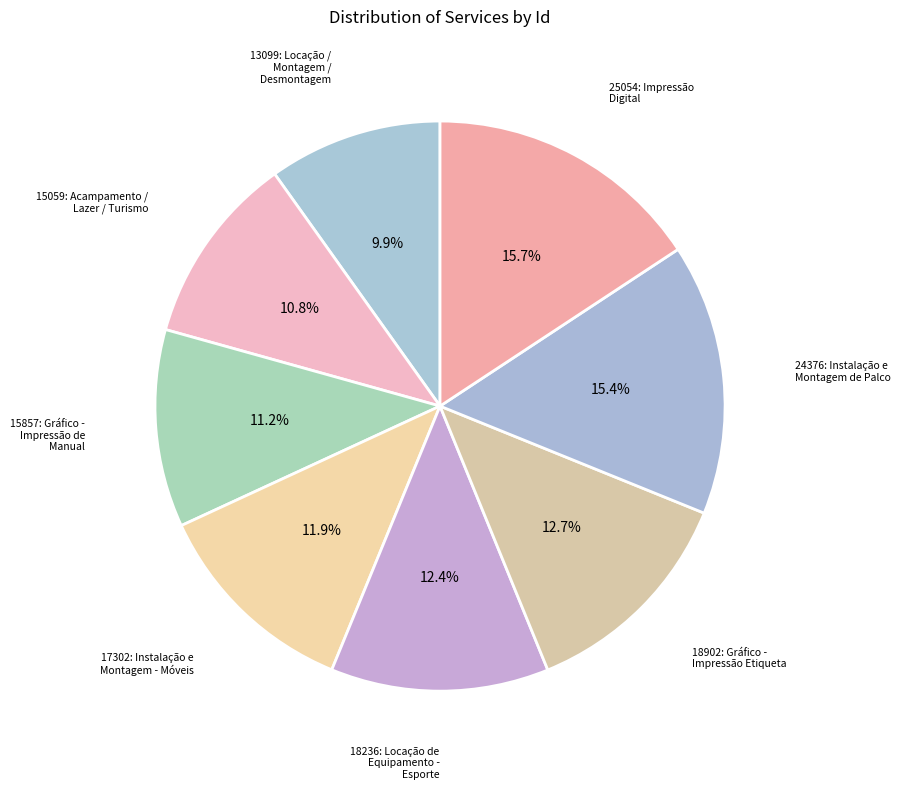

Which category has the smallest portion of the pie?

13099: Locação / Montagem / Desmontagem